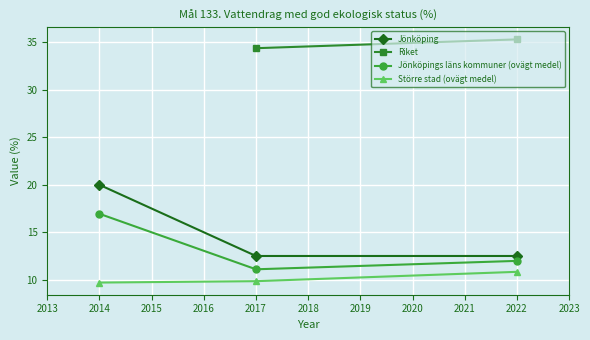

Which category has the highest value in the Större stad (ovägt medel) series?

2022